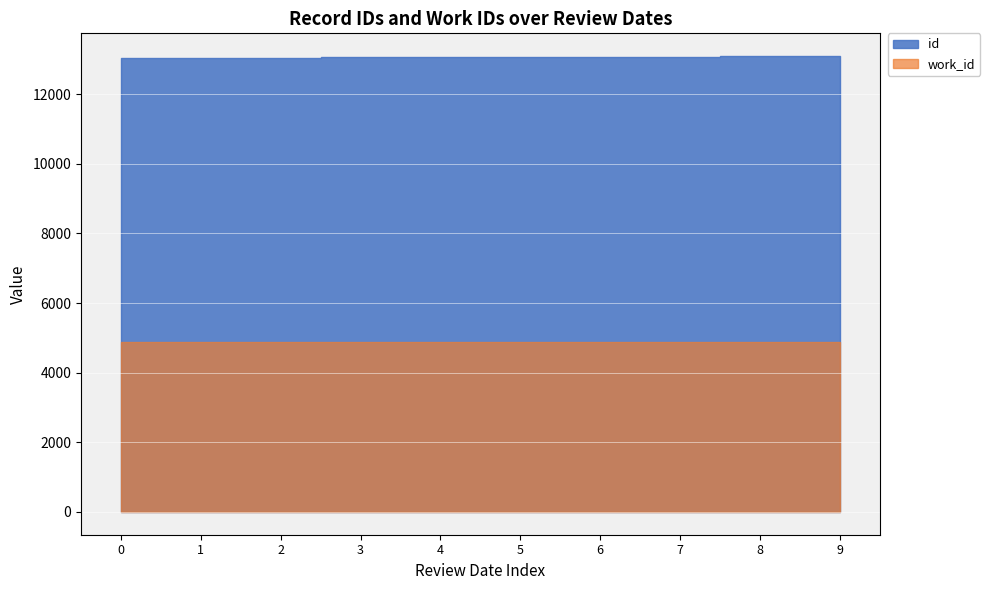

True or false: id and work_id cross at least once.

False